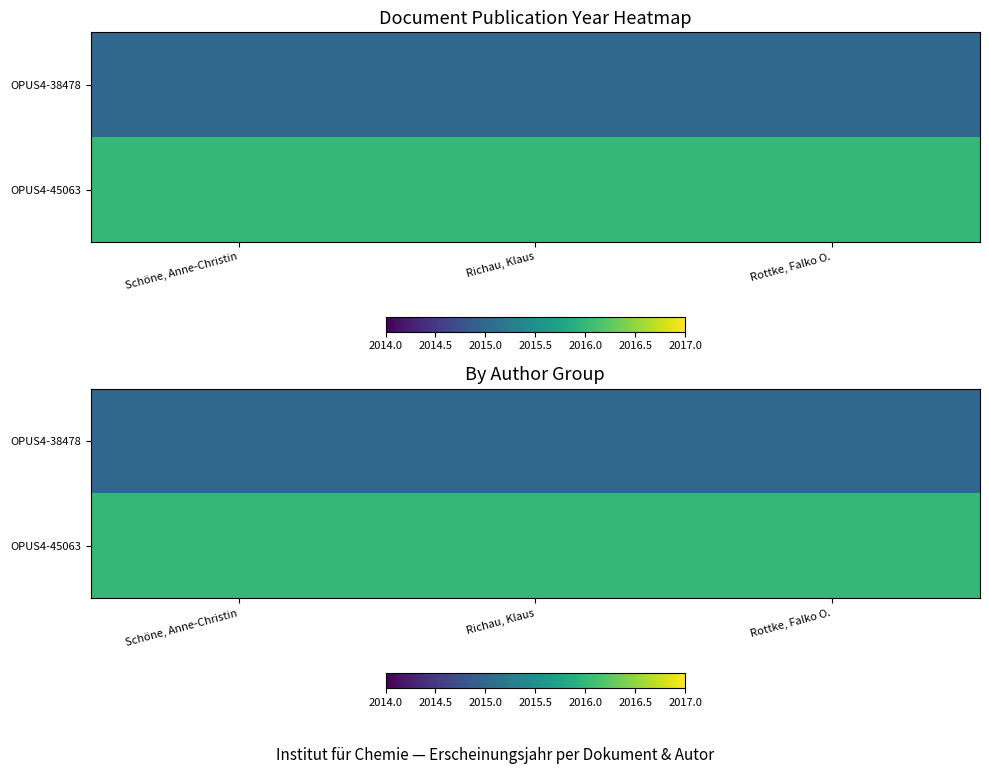

The value of OPUS4-38478 at Rottke, Falko O. is 2015. True or false?

True